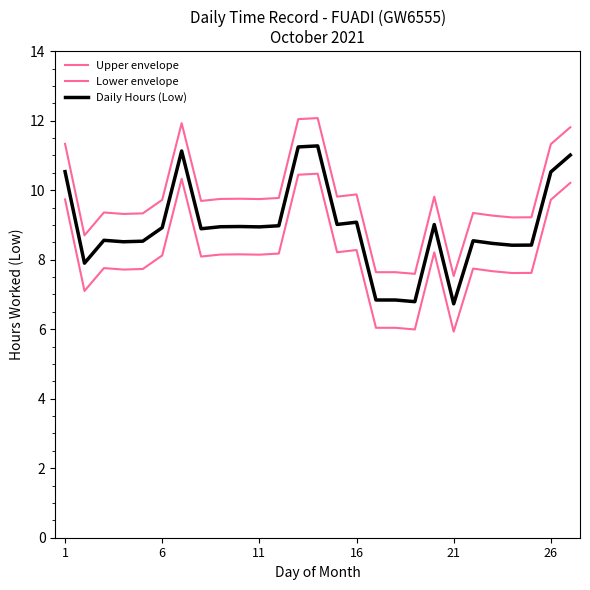

True or false: Daily Hours (Low) and Upper envelope cross at least once.

False